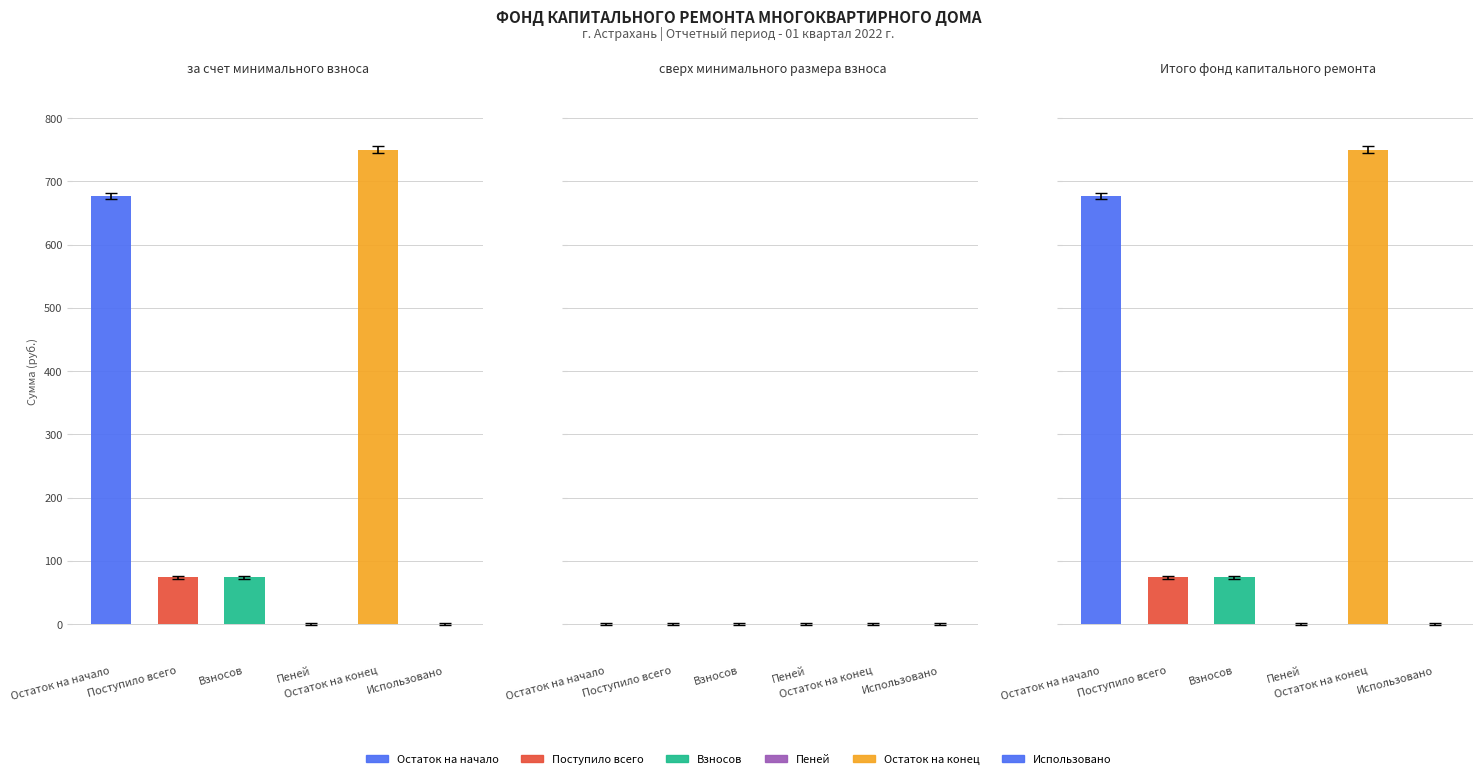

Where is за счет минимального взноса nearest to the value 375?

Остаток на начало